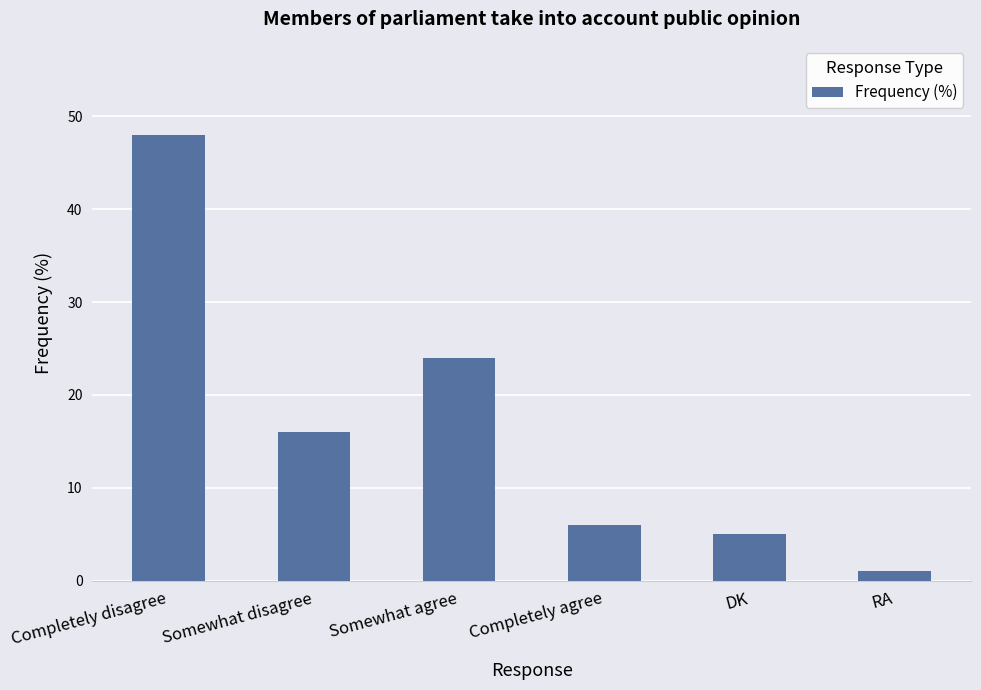

Rank the categories by value from highest to lowest.

Completely disagree, Somewhat agree, Somewhat disagree, Completely agree, DK, RA